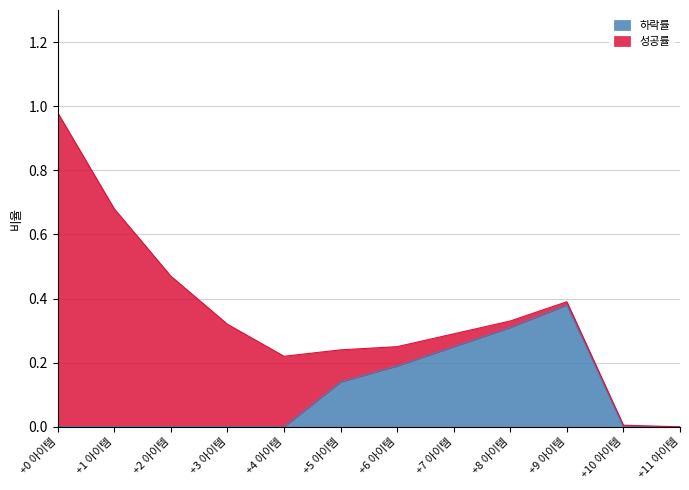

Count the number of categories in the chart.

12